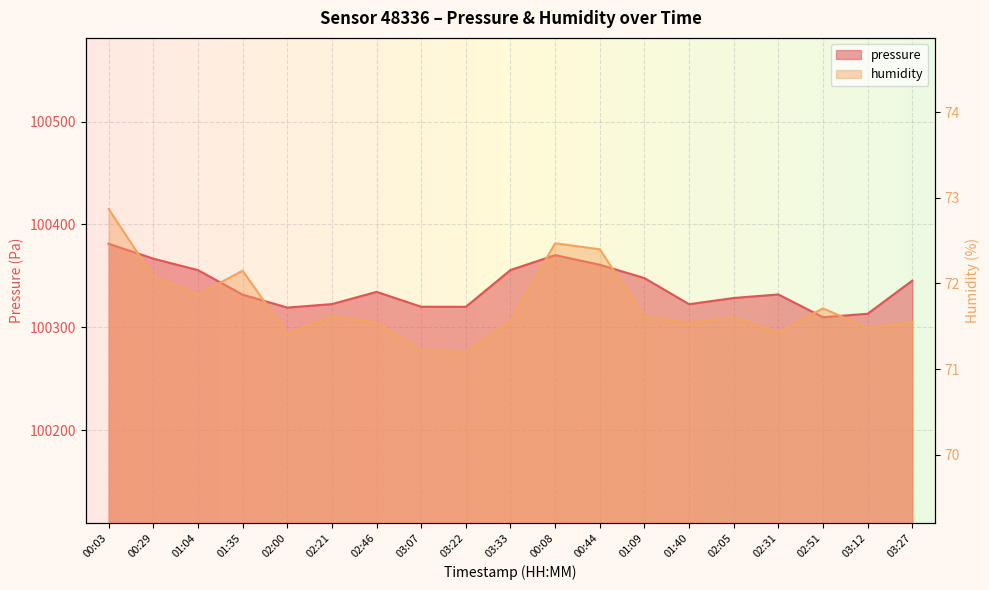

What is the maximum value shown in the chart?

100381.2